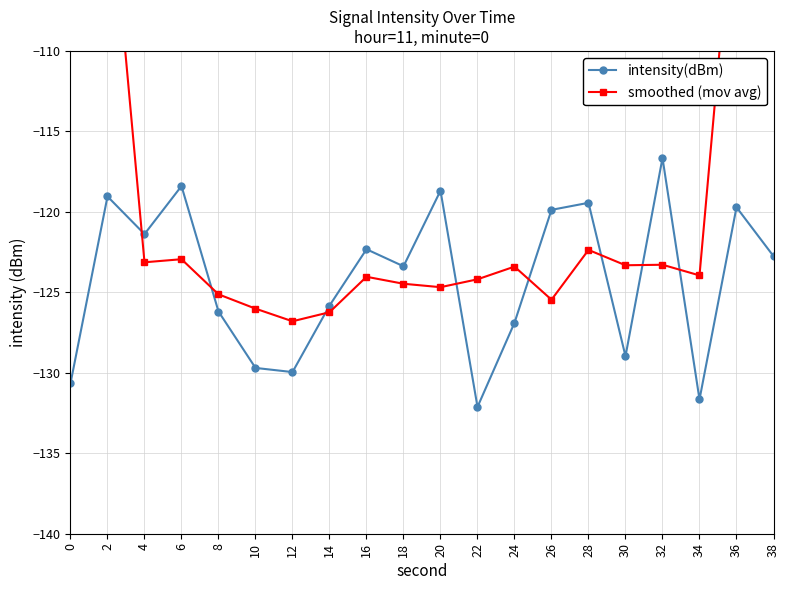

The intensity(dBm) series shows -50.8 at 20. True or false?

False